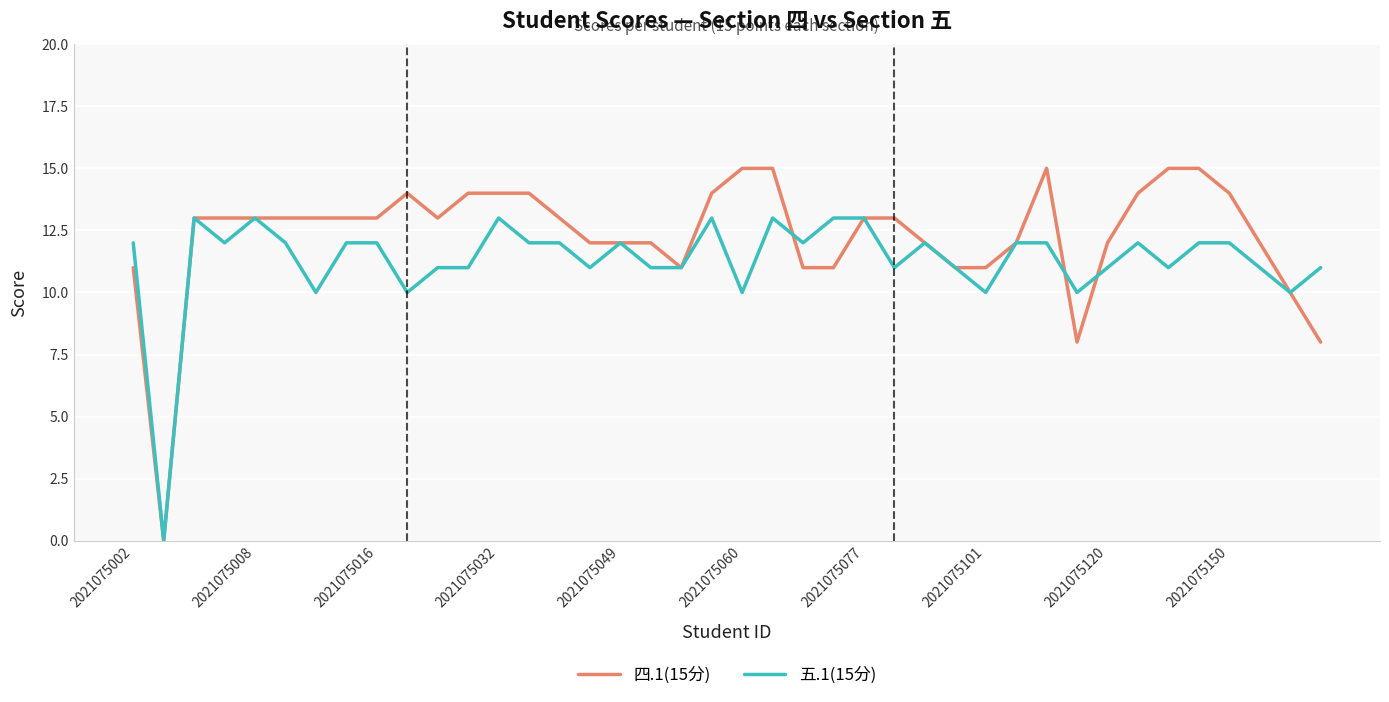

Which series has the largest total across all categories?

四.1(15分)